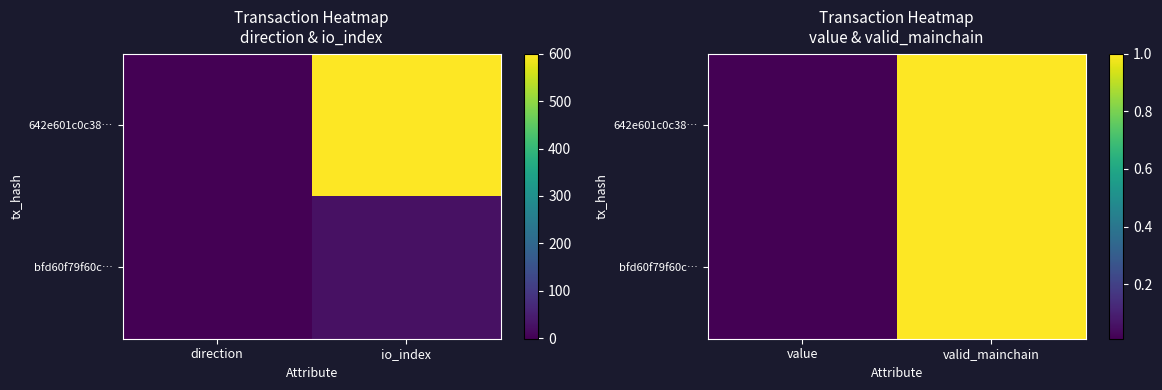

Which label corresponds to the largest value in the chart?

valid_mainchain